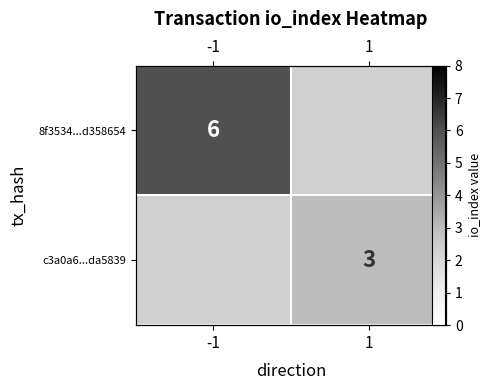

True or false: 8f3534...d358654 has a value of 6 at -1.

True